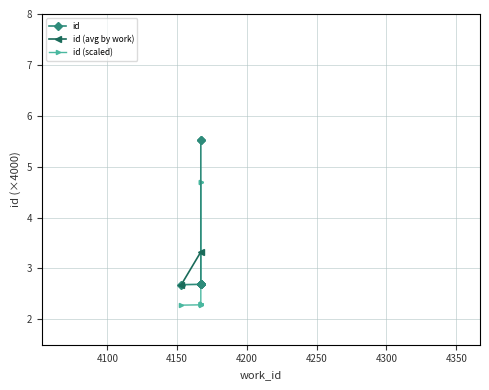

Is this an area chart (filled region under the line)?

No